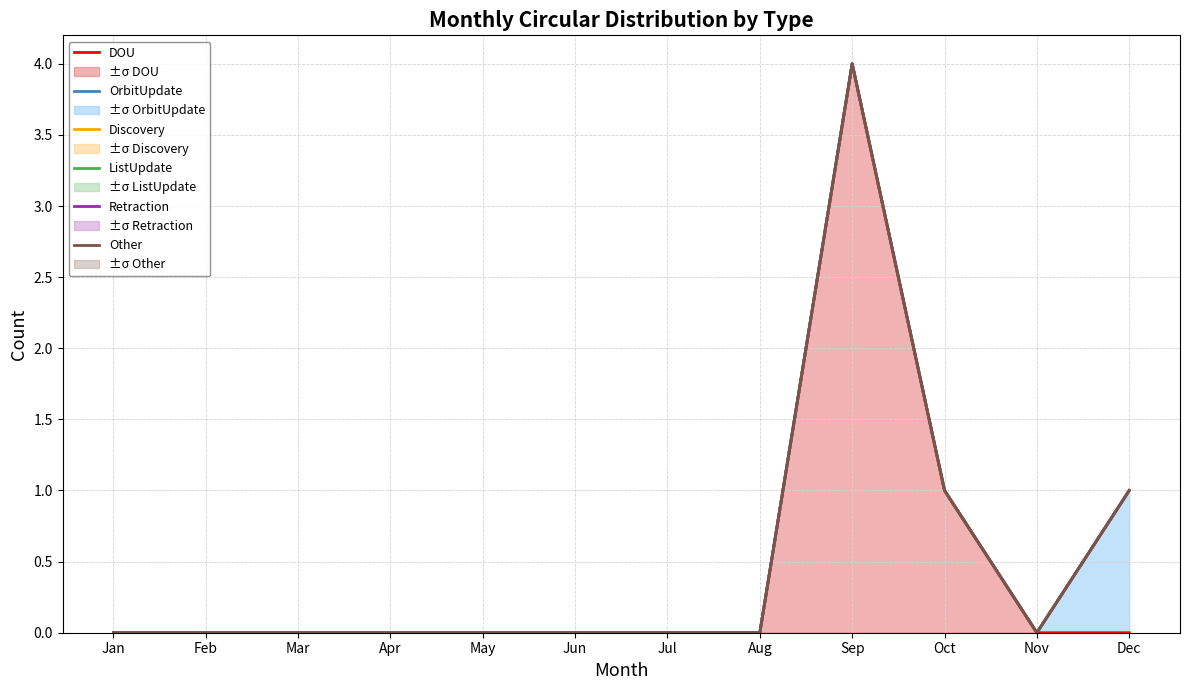

At how many categories does at least one series exceed 0?

3